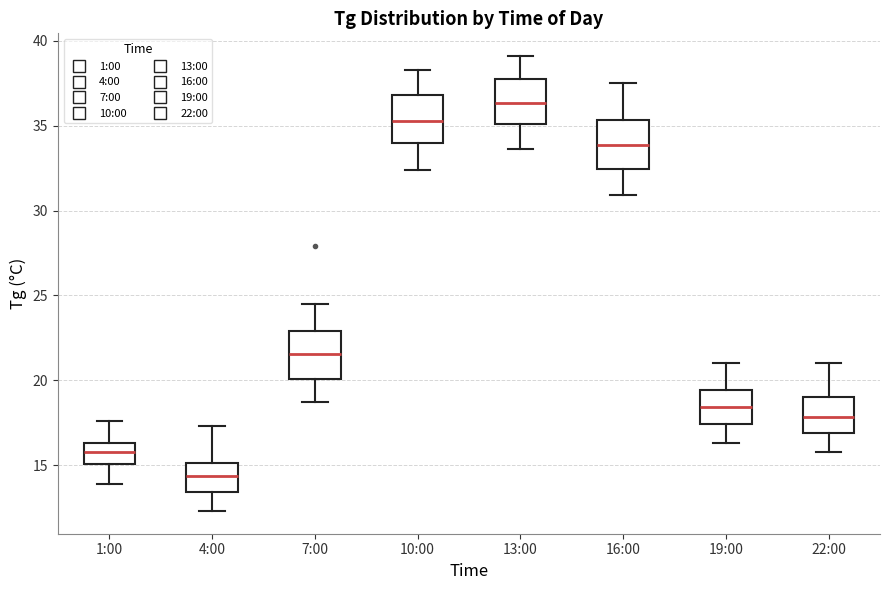

Reading left to right, read every box against the y-axis: the position of its median line, the range the box covers, and the ends of its whiskers. The values are not printed on the chart, so give them approximately, as read against the axis.

1:00: median 16.0, box 15.0 to 16.5, whiskers 14.0 to 17.5
4:00: median 14.5, box 13.5 to 15.0, whiskers 12.5 to 17.5
7:00: median 21.5, box 20.0 to 23.0, whiskers 18.5 to 24.5
10:00: median 35.5, box 34.0 to 37.0, whiskers 32.5 to 38.5
13:00: median 36.5, box 35.0 to 37.5, whiskers 33.5 to 39.0
16:00: median 34.0, box 32.5 to 35.5, whiskers 31.0 to 37.5
19:00: median 18.5, box 17.5 to 19.5, whiskers 16.5 to 21.0
22:00: median 18.0, box 17.0 to 19.0, whiskers 16.0 to 21.0